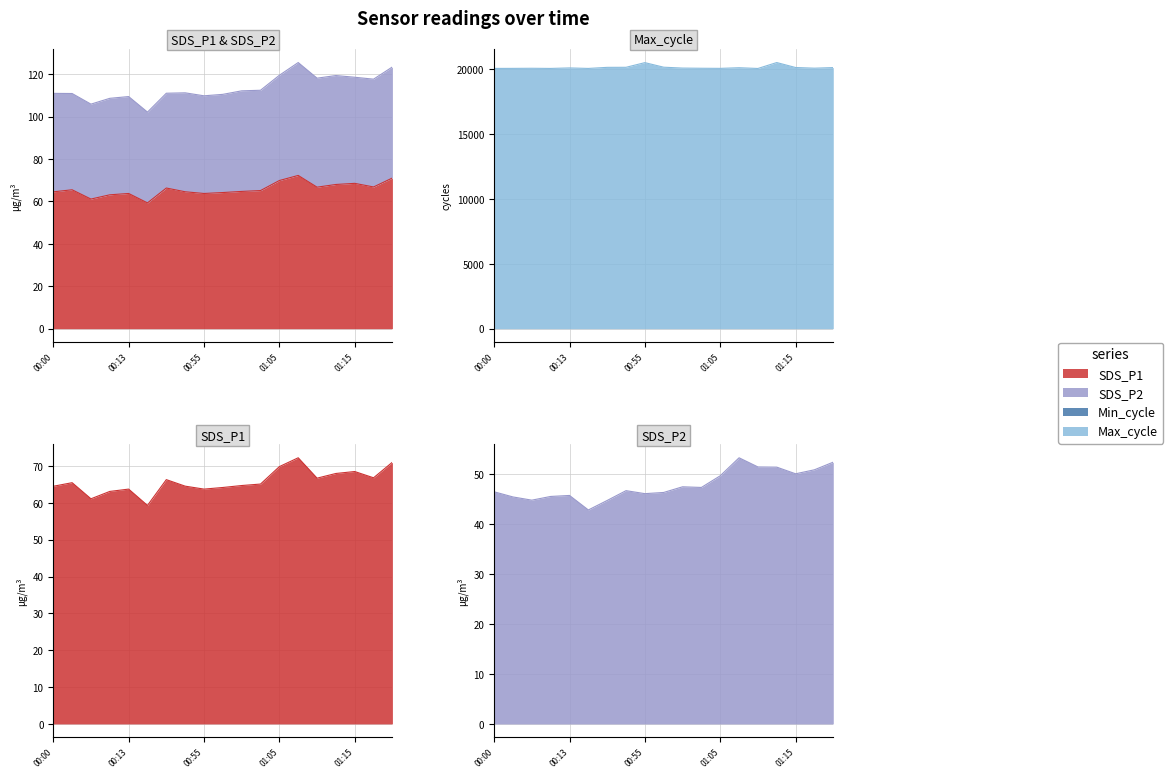

Between 00:18 and 01:03, which is larger?

00:18